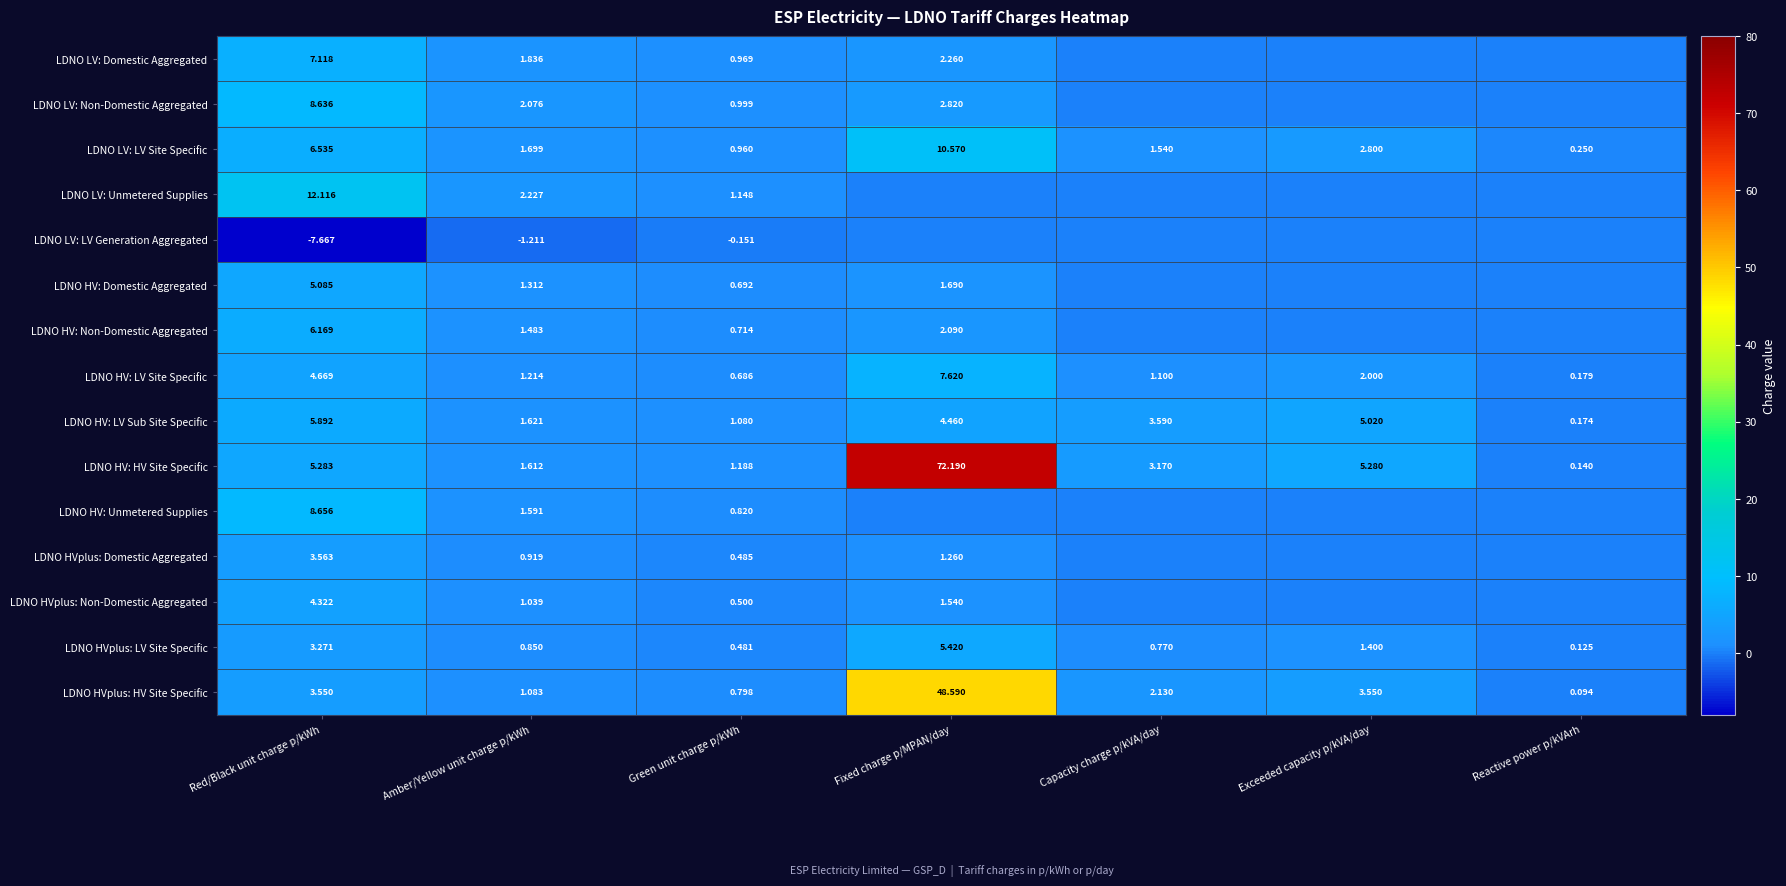

What is the maximum value for LDNO HV: LV Site Specific?

7.6